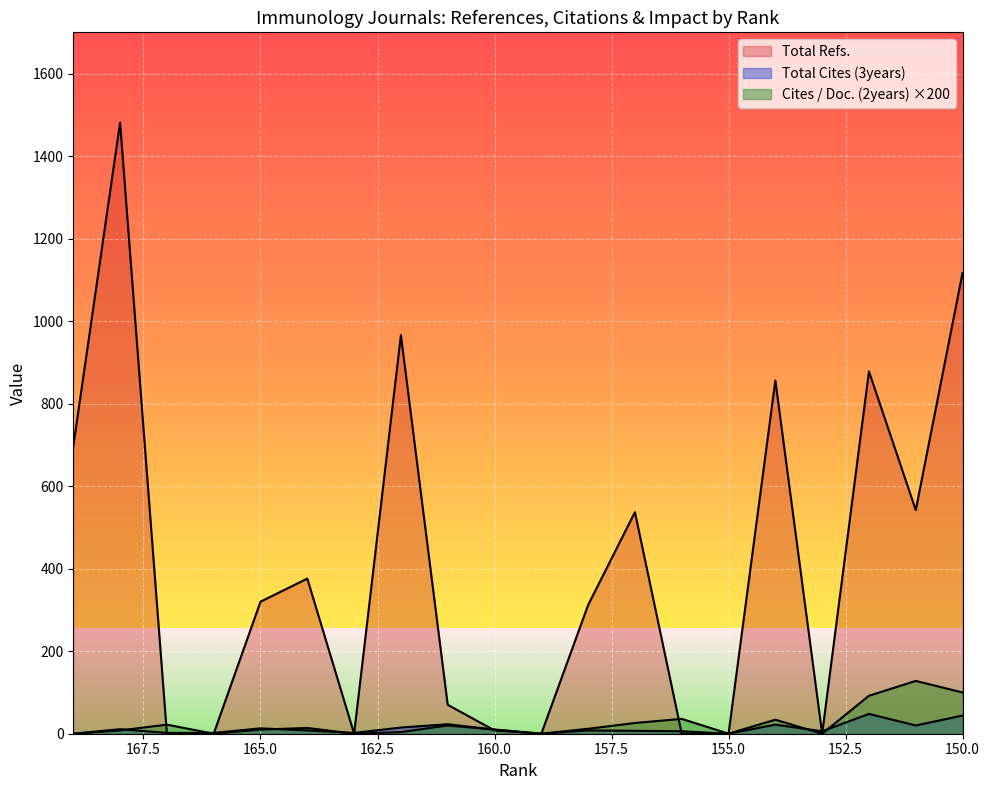

What is the sum of the Total Cites (3years) values at 158 and 155?

8.0